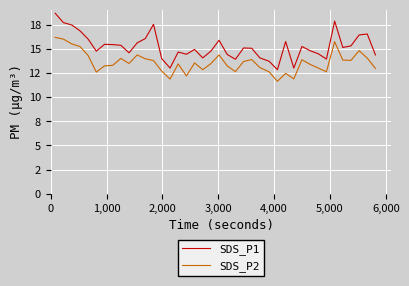

Is this an area chart (filled region under the line)?

No